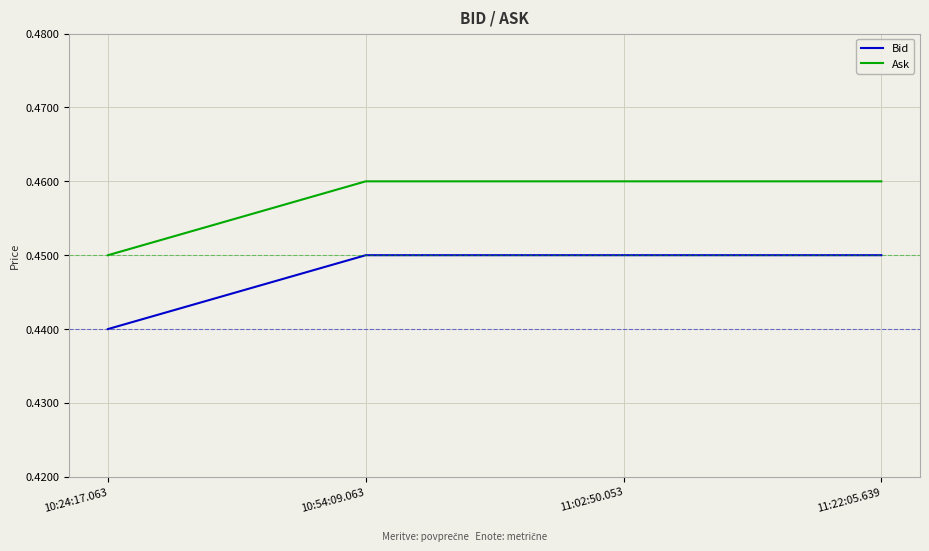

True or false: Bid has more than 2 points higher than both neighbors.

False